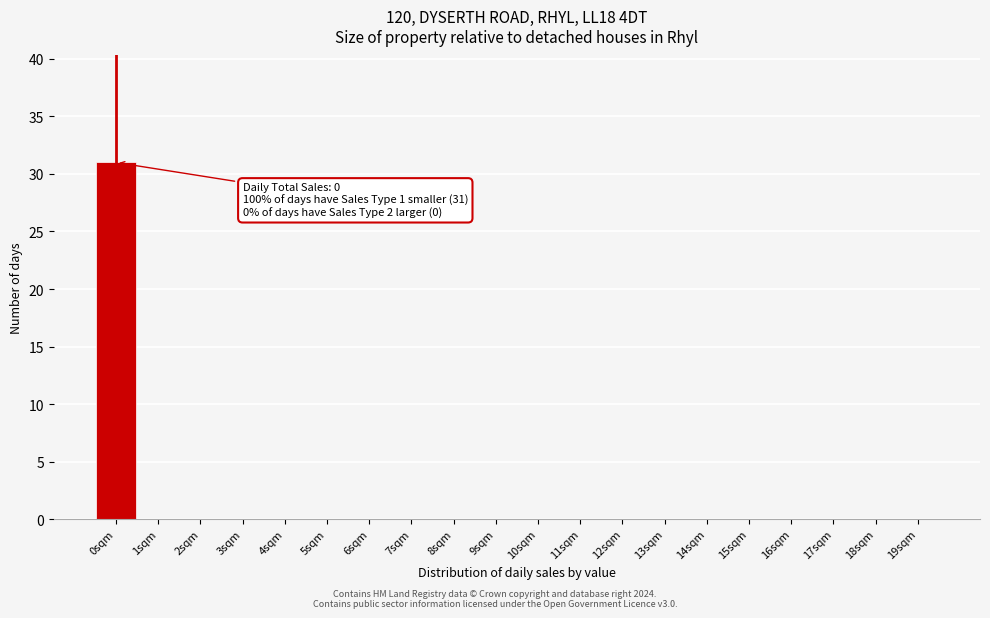

Reading left to right, transcribe all the data shown in this chart.

0sqm=31	1sqm=0	2sqm=0	3sqm=0	4sqm=0	5sqm=0	6sqm=0	7sqm=0	8sqm=0	9sqm=0	10sqm=0	11sqm=0	12sqm=0	13sqm=0	14sqm=0	15sqm=0	16sqm=0	17sqm=0	18sqm=0	19sqm=0